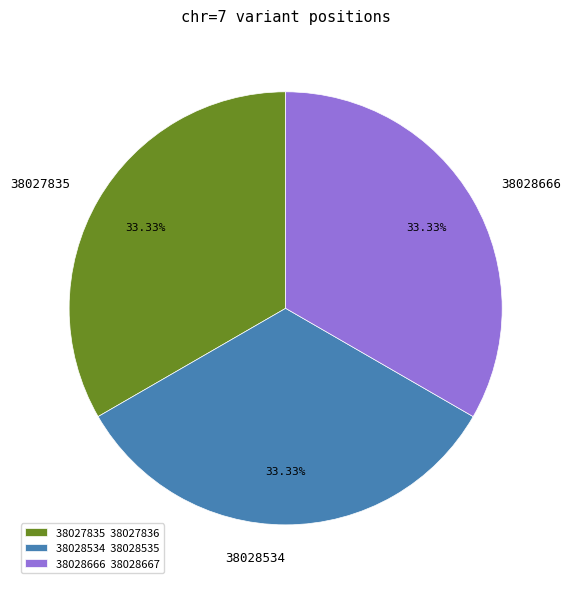

True or false: 38027835 accounts for 43% of the total.

False